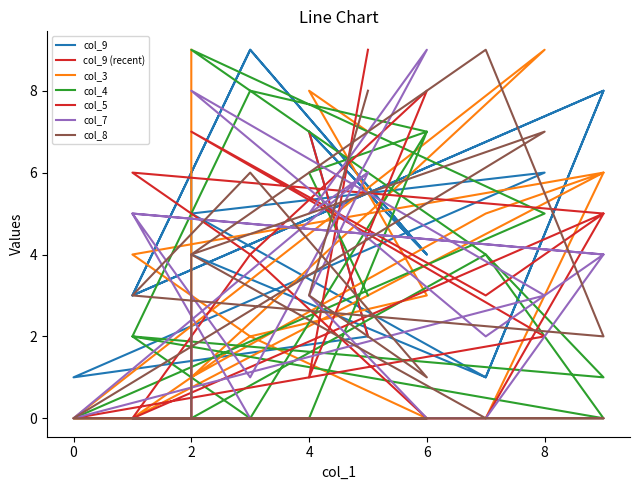

What is the total value across all series at 4?

3